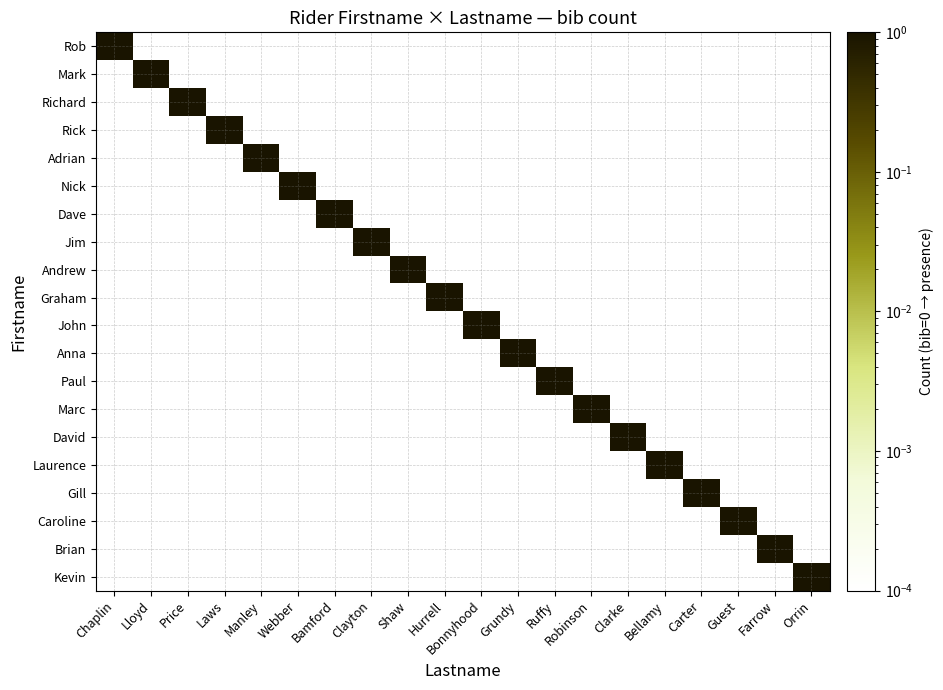

At Bellamy, list the series in order from smallest to largest.

Rob, Mark, Richard, Rick, Adrian, Nick, Dave, Jim, Andrew, Graham, John, Anna, Paul, Marc, David, Gill, Caroline, Brian, Kevin, Laurence